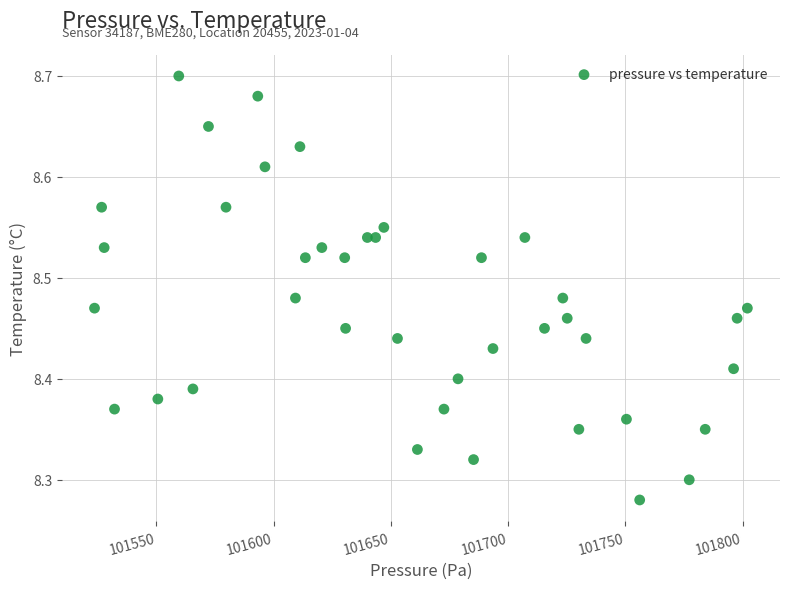

What is the range of X values (max minus min)?

278.4